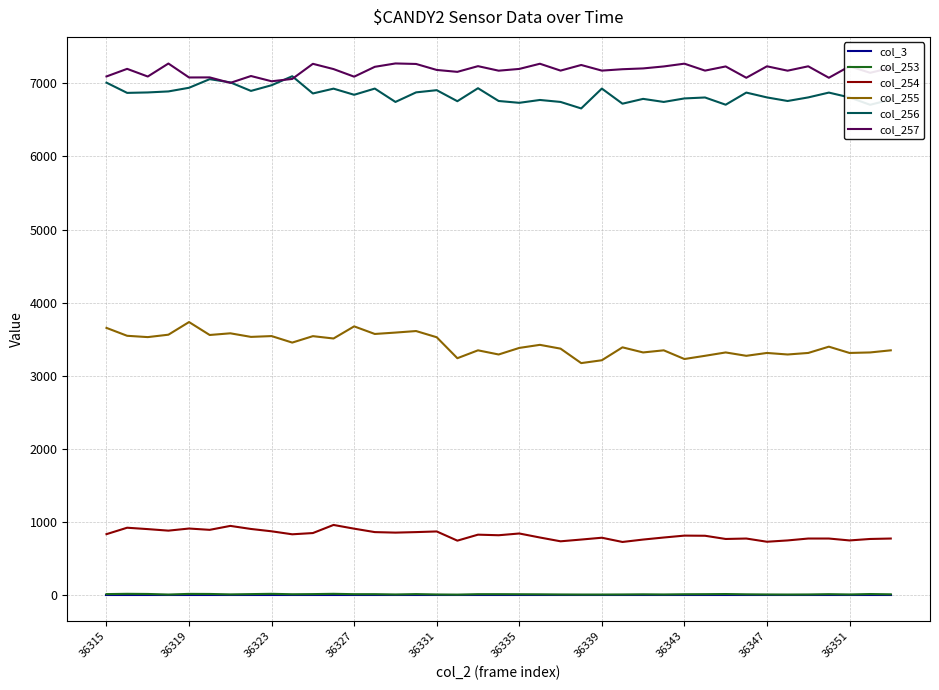

True or false: col_253 and col_256 intersect in this chart.

False